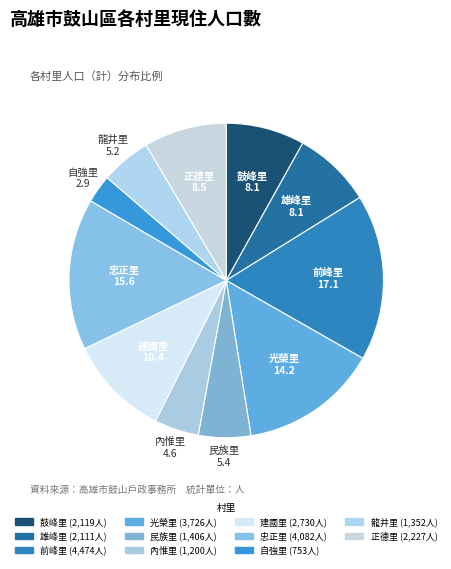

Between 雄峰里 and 正德里, which is larger?

正德里